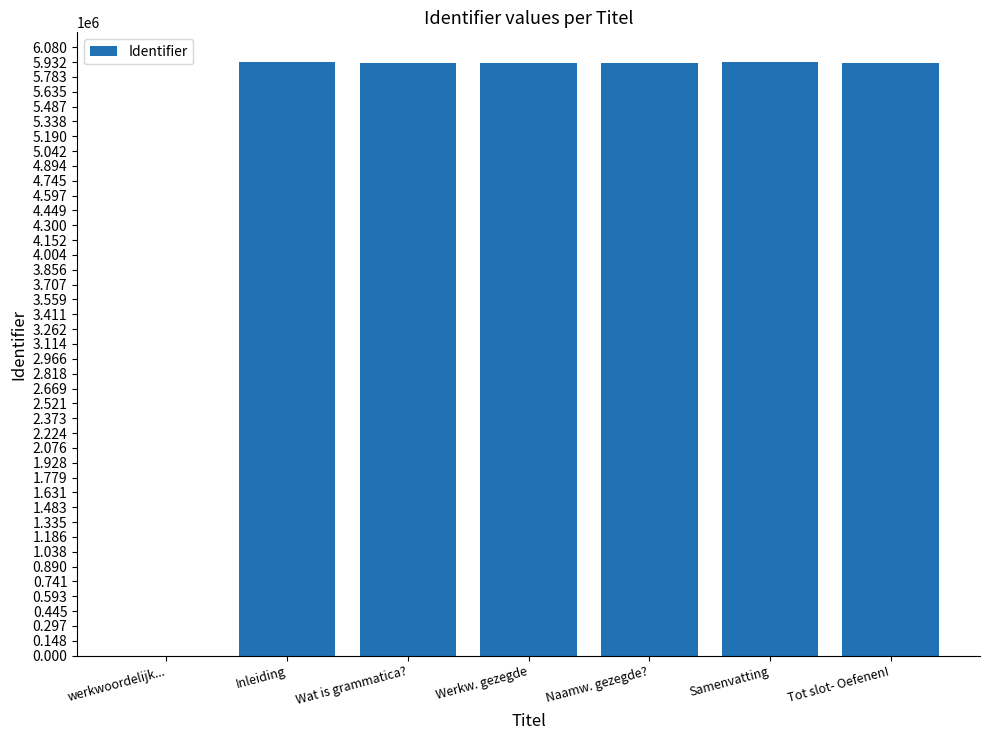

What is the sum of all values?

35547470